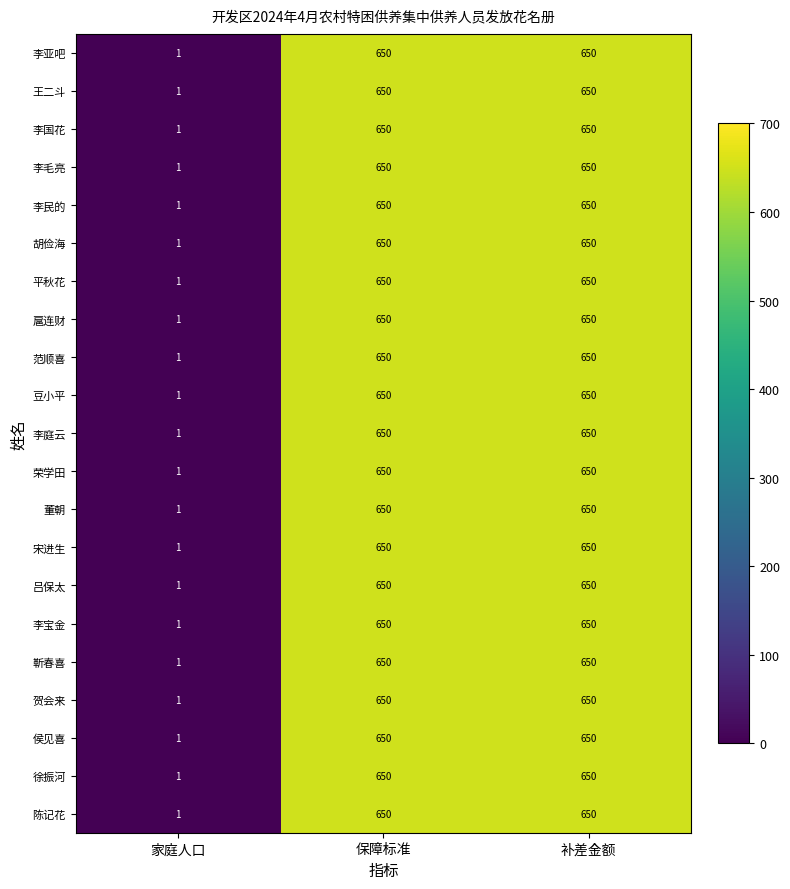

What value does the 吕保太 series have at 补差金额?

650